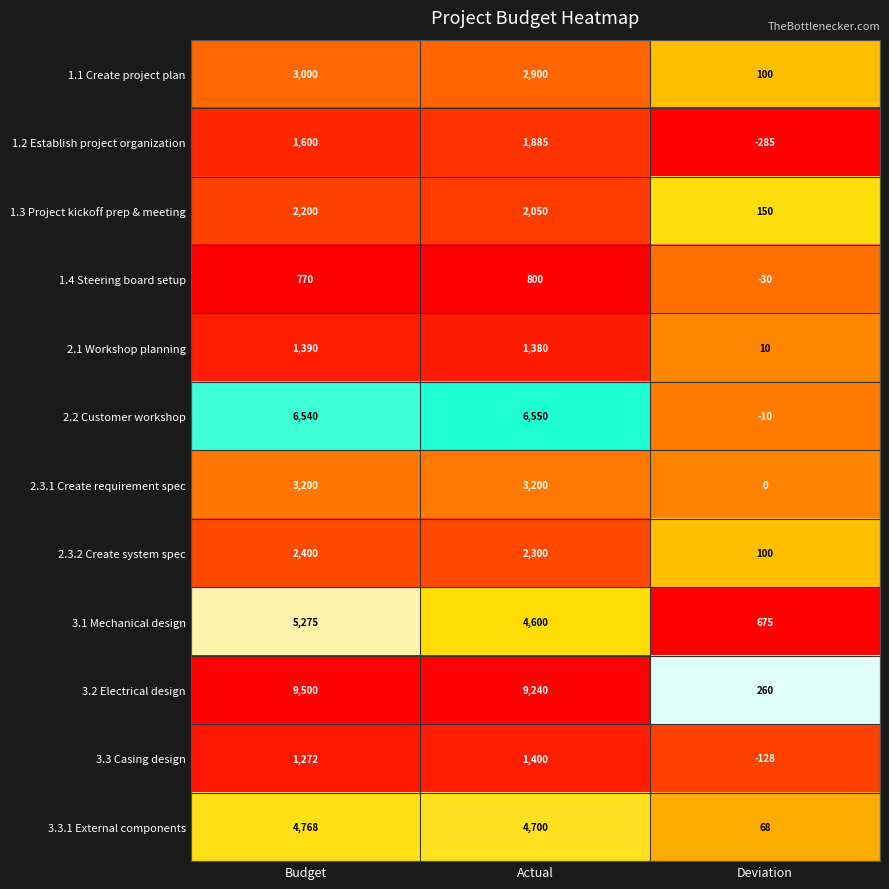

What is the total value across all series at Actual?

41005